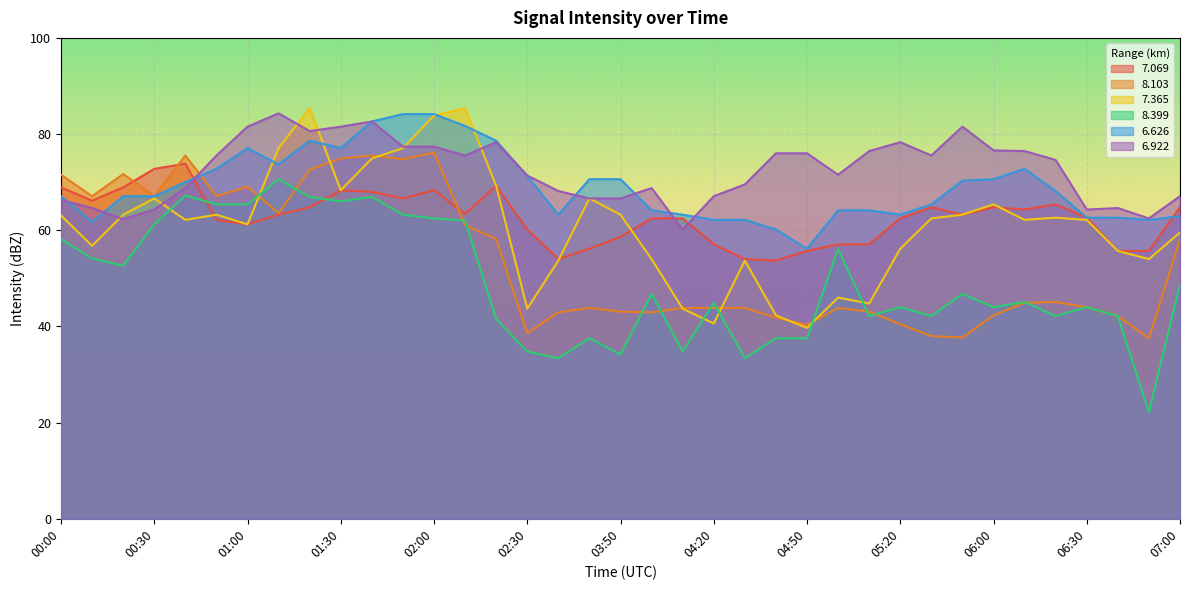

Is the value of   7.365 at 06:40 greater than the value of   6.922 at 04:30?

No